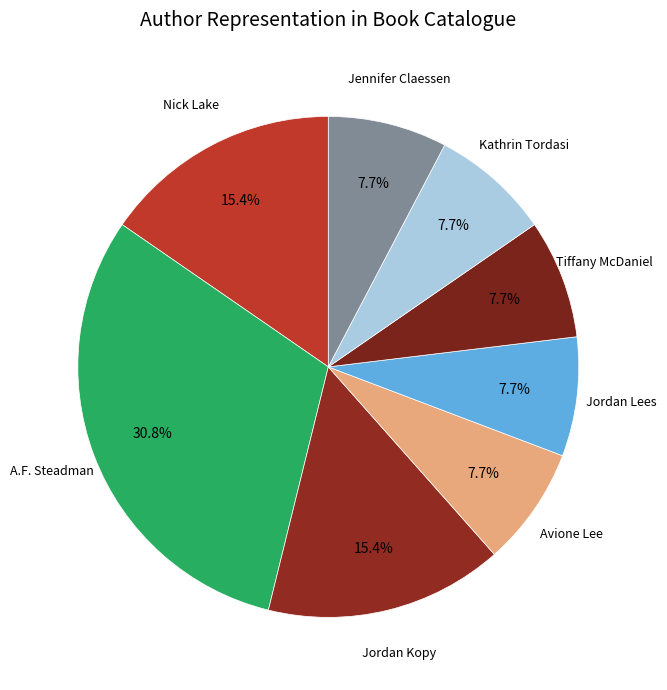

How many segments does this pie chart have?

8